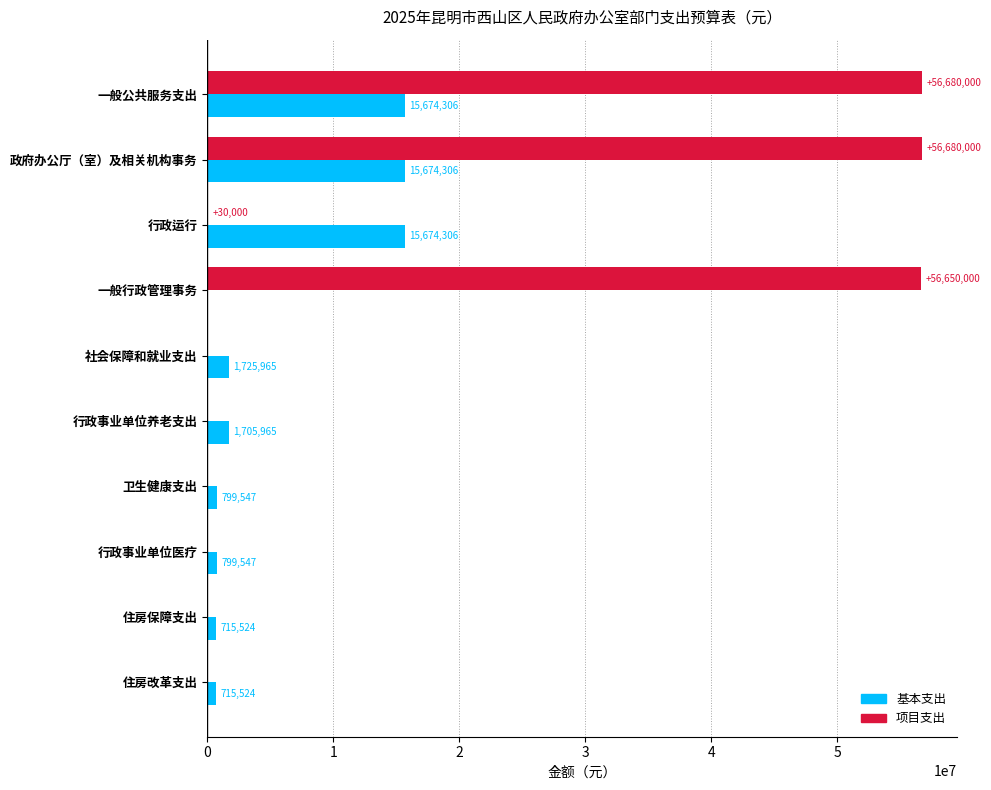

Where is 基本支出 nearest to the value 7837152?

社会保障和就业支出